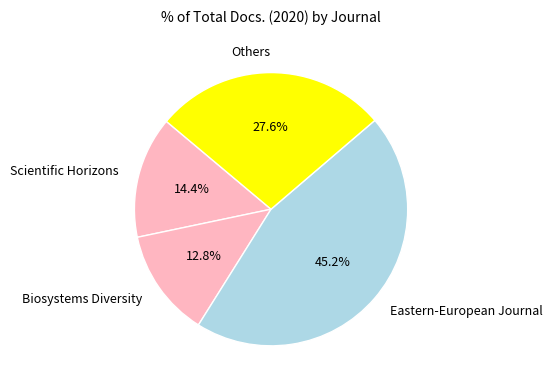

Is there any slice that represents more than half of the pie?

No